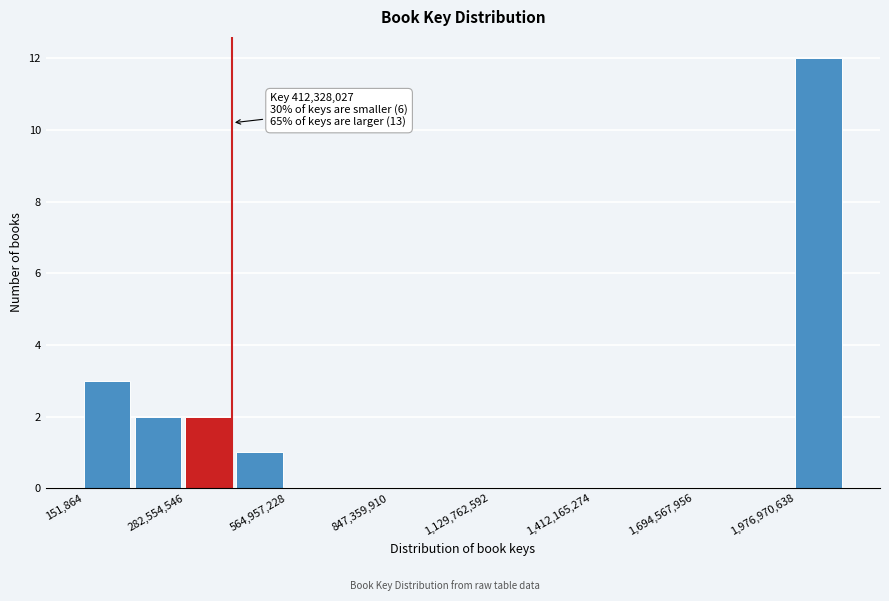

Read against the x-axis, roughly where is the centre of the tallest bar?

2050000000